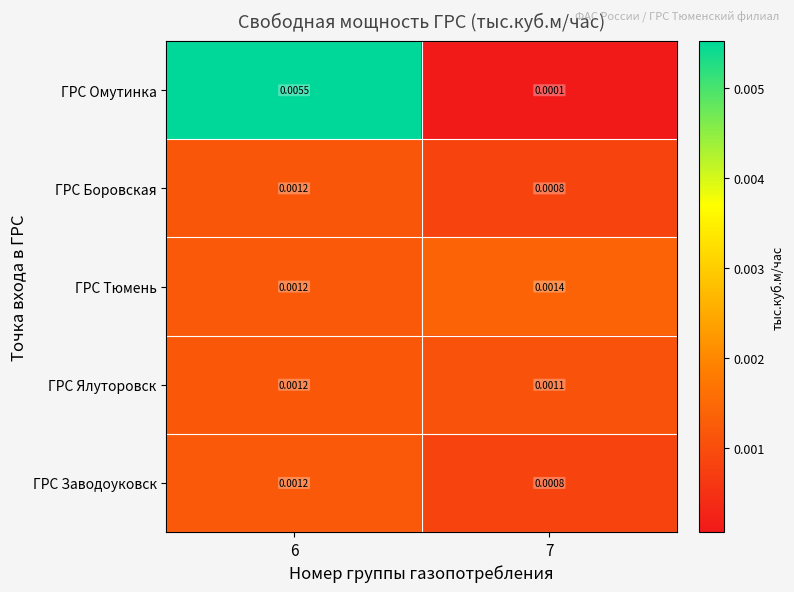

Between 6 and 7, which series saw the biggest shift?

ГРС Омутинка